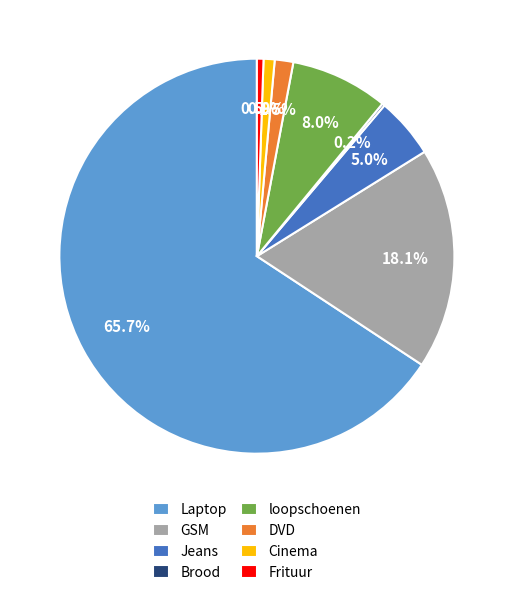

Approximately how many times larger is the value at loopschoenen compared to GSM?

0.4